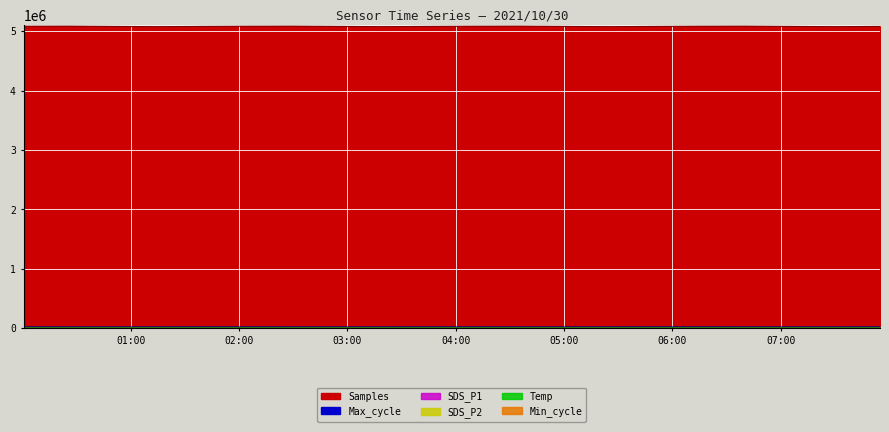

How many data points in Samples are less than 5083035?

8